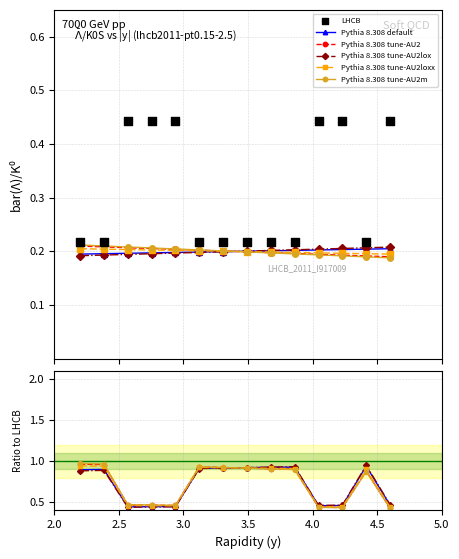

What are all the series names shown in the legend?

Pythia 8.308 default, Pythia 8.308 tune-AU2, Pythia 8.308 tune-AU2lox, Pythia 8.308 tune-AU2loxx, Pythia 8.308 tune-AU2m, LHCB